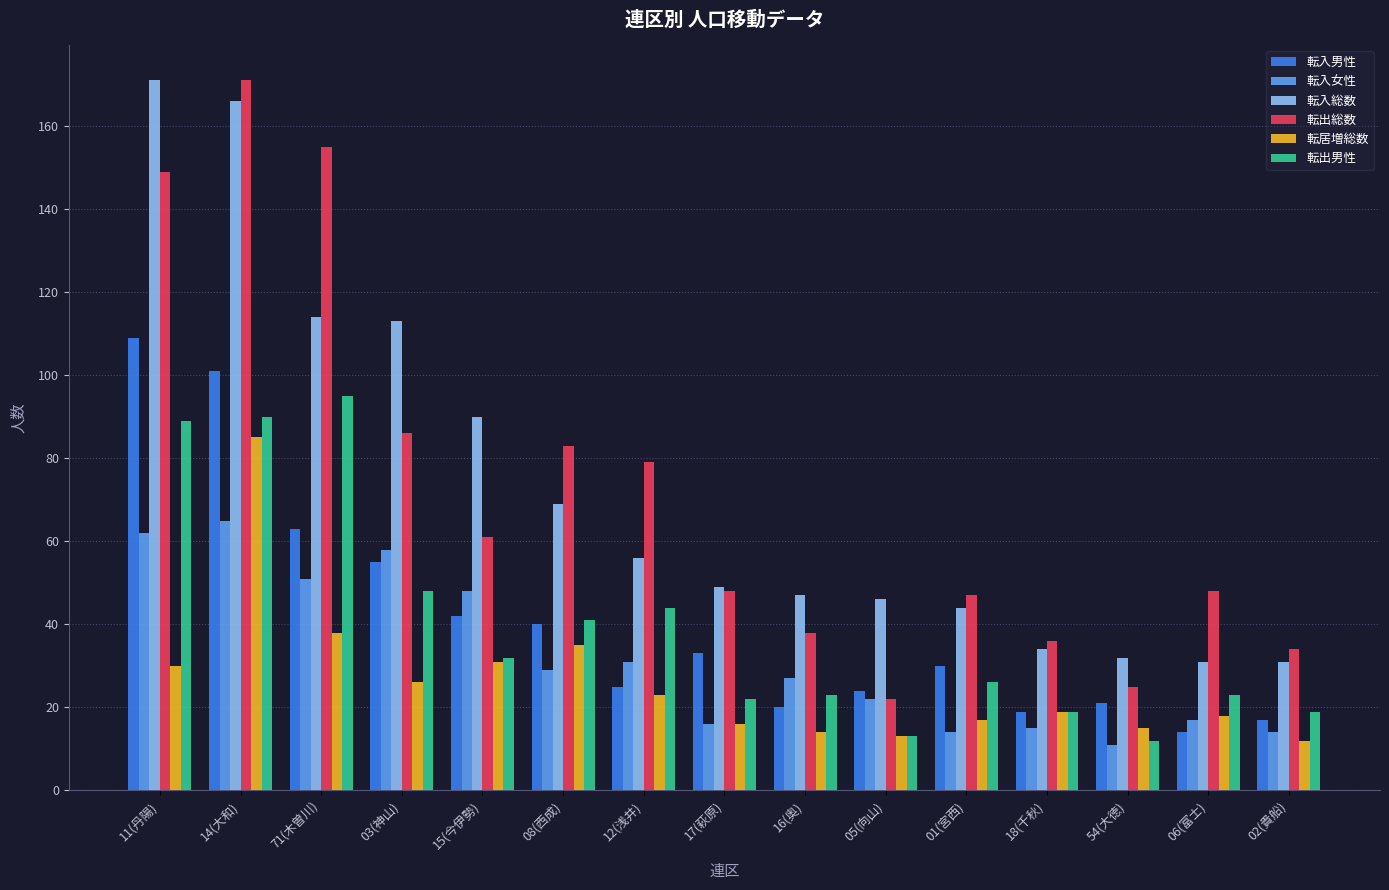

What is the spread (max minus min) of values at 02(貴船)?

22